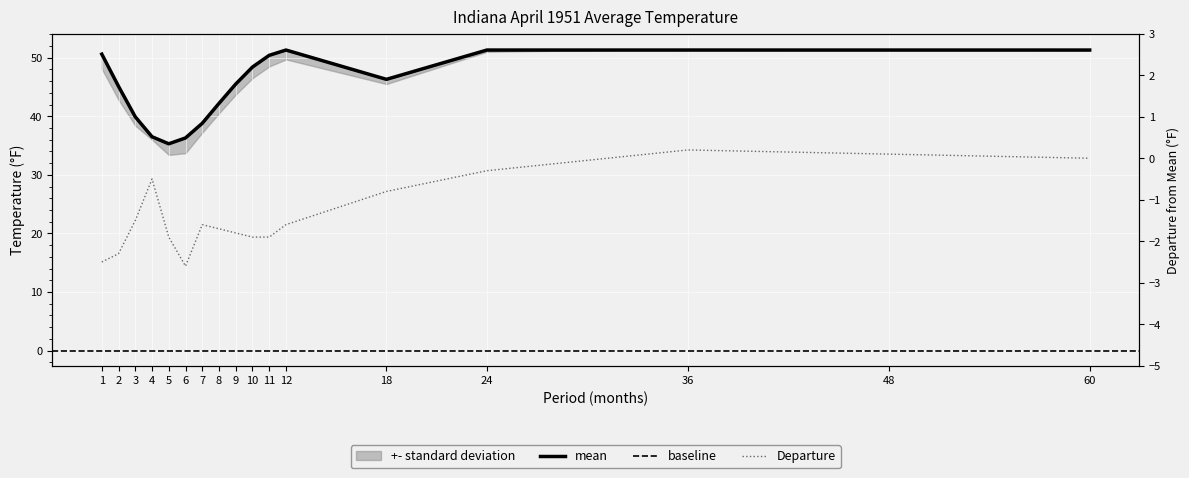

Which series has the widest spread of values?

Value